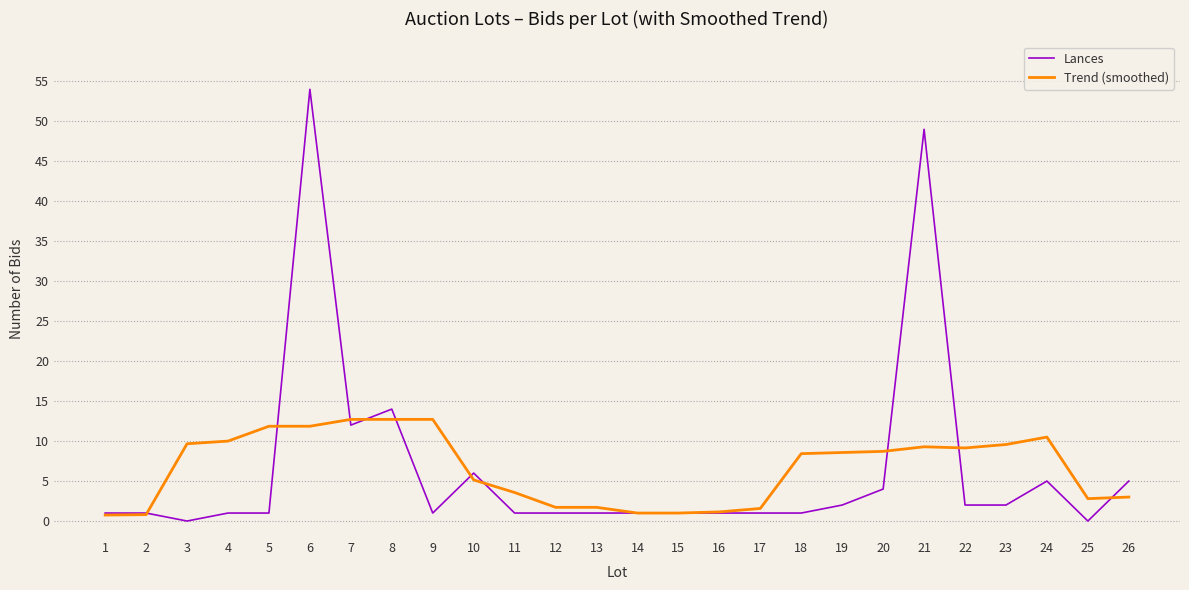

Which series has the widest spread of values?

Lances